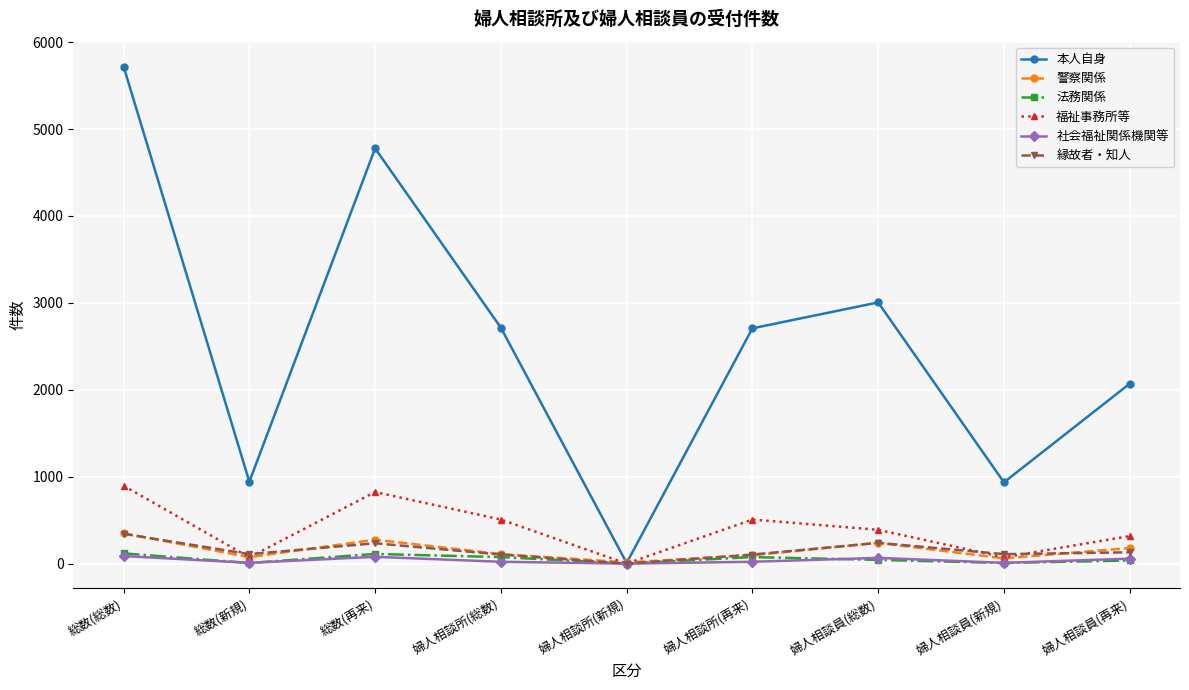

Which series has the largest total across all categories?

本人自身